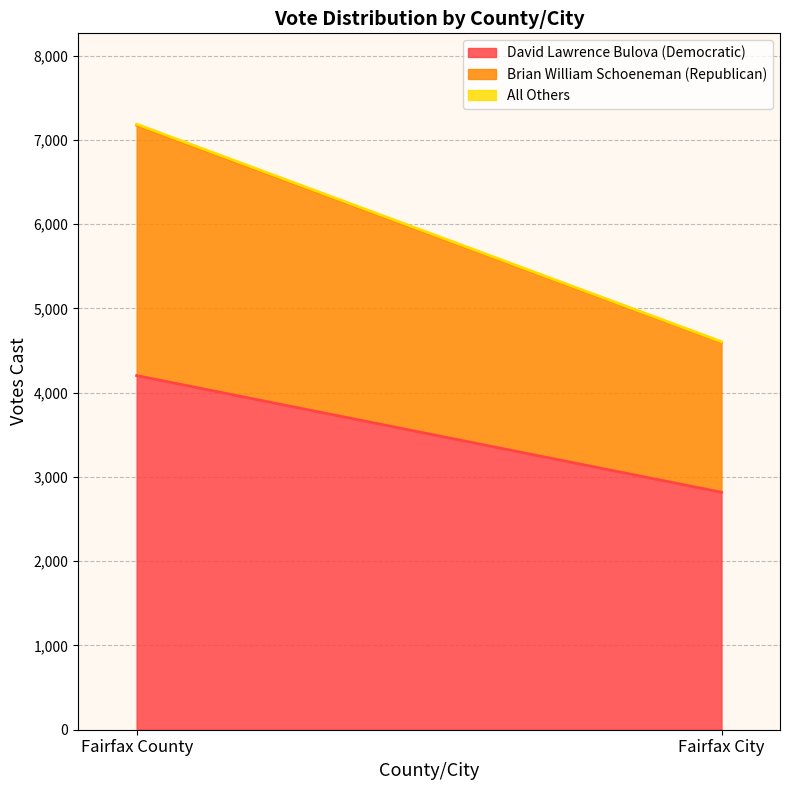

At which label does David Lawrence Bulova (Democratic) reach its peak?

Fairfax County